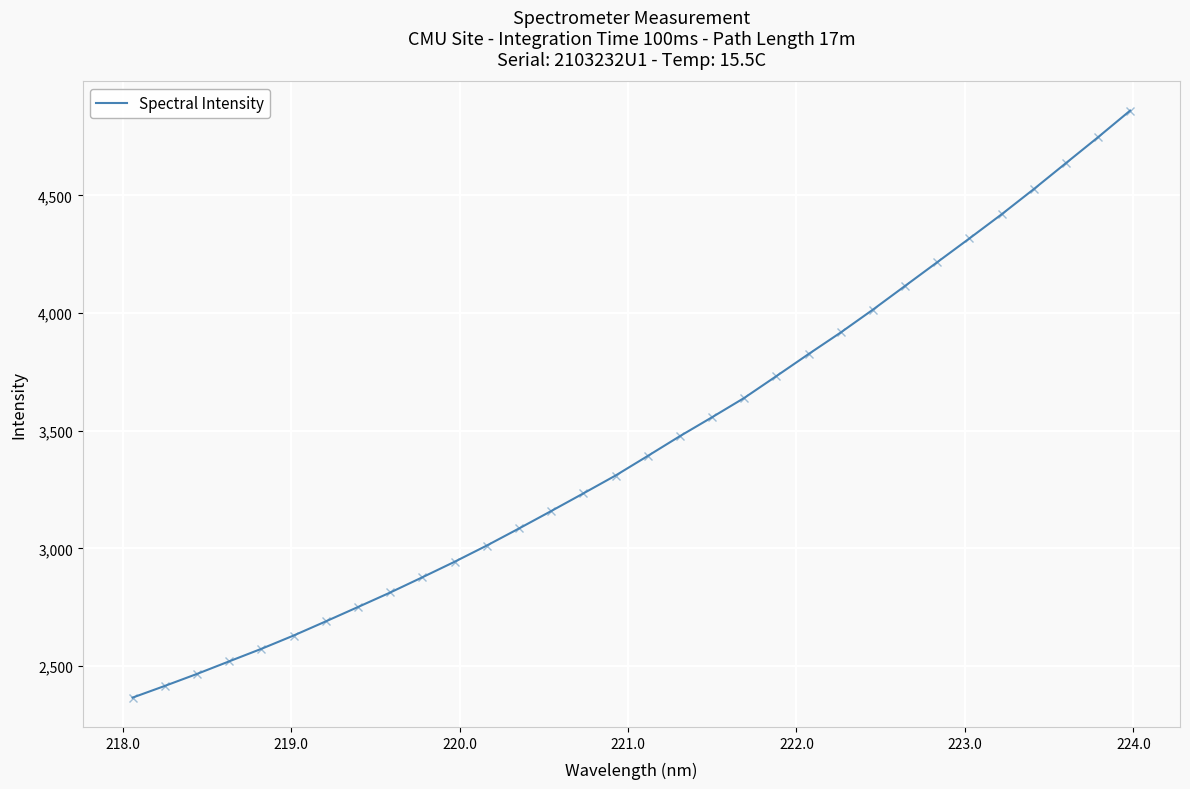

What is the smallest value displayed?

2366.1